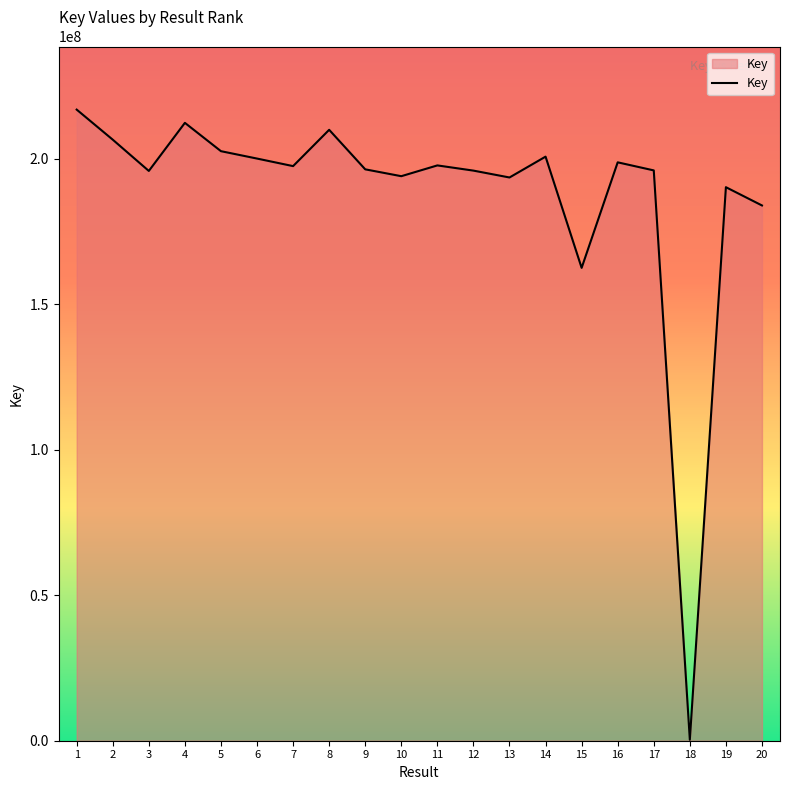

What is the maximum value shown in the chart?

216947379